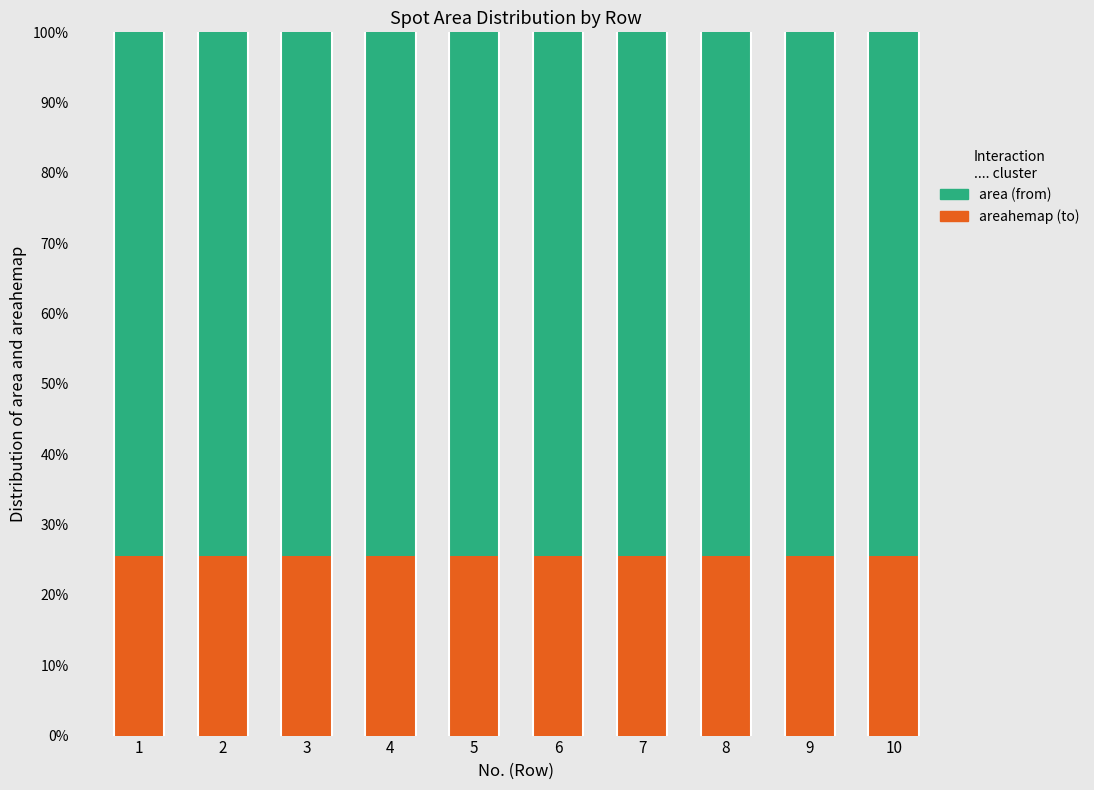

What is the total value across all series at 9?

100.0